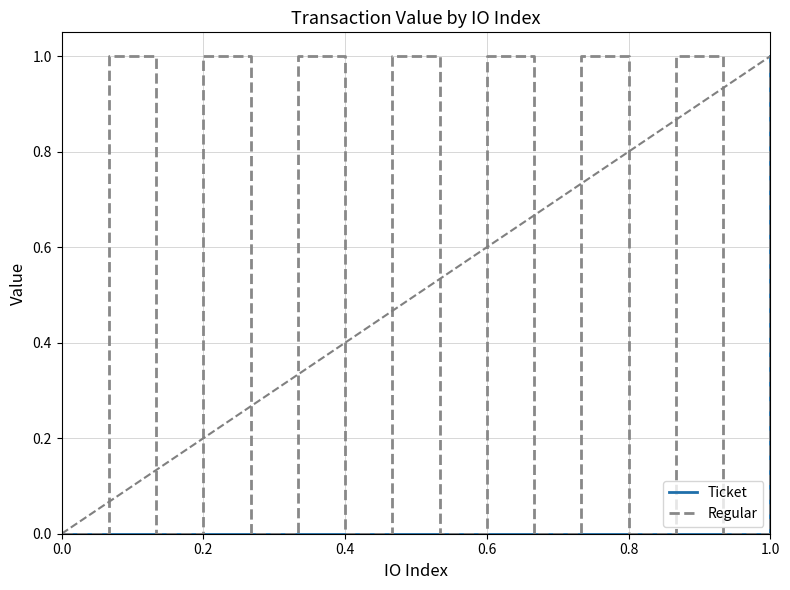

How many distinct data groups are displayed?

2